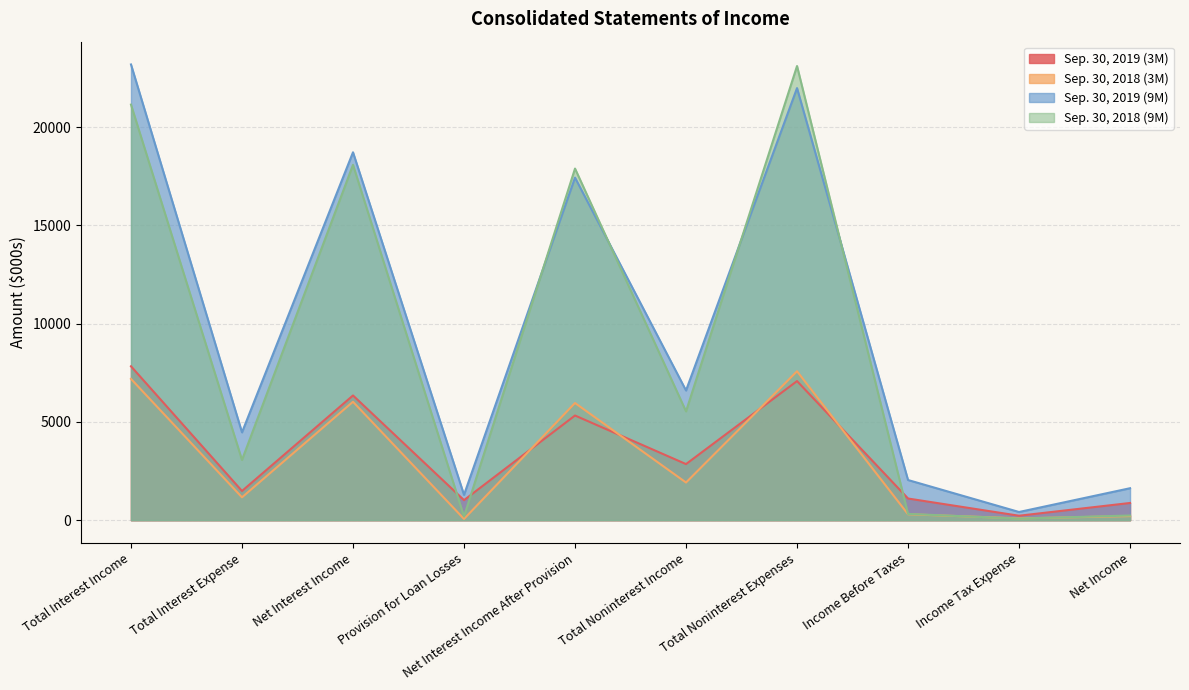

Which series has the widest spread of values?

Sep. 30, 2018 (9M)